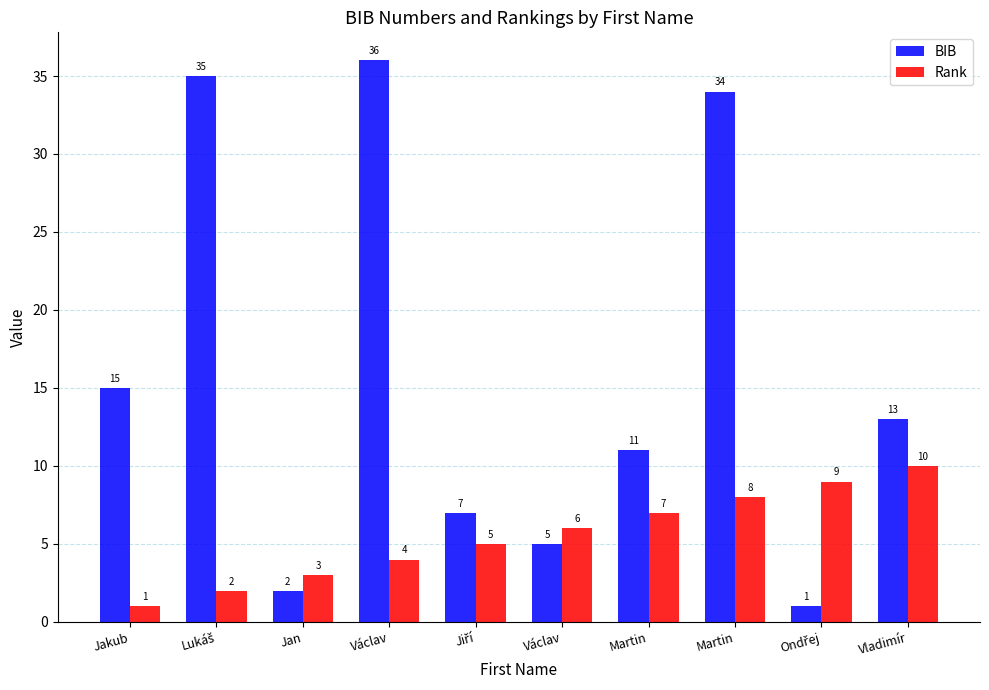

What is the smallest value displayed?

1